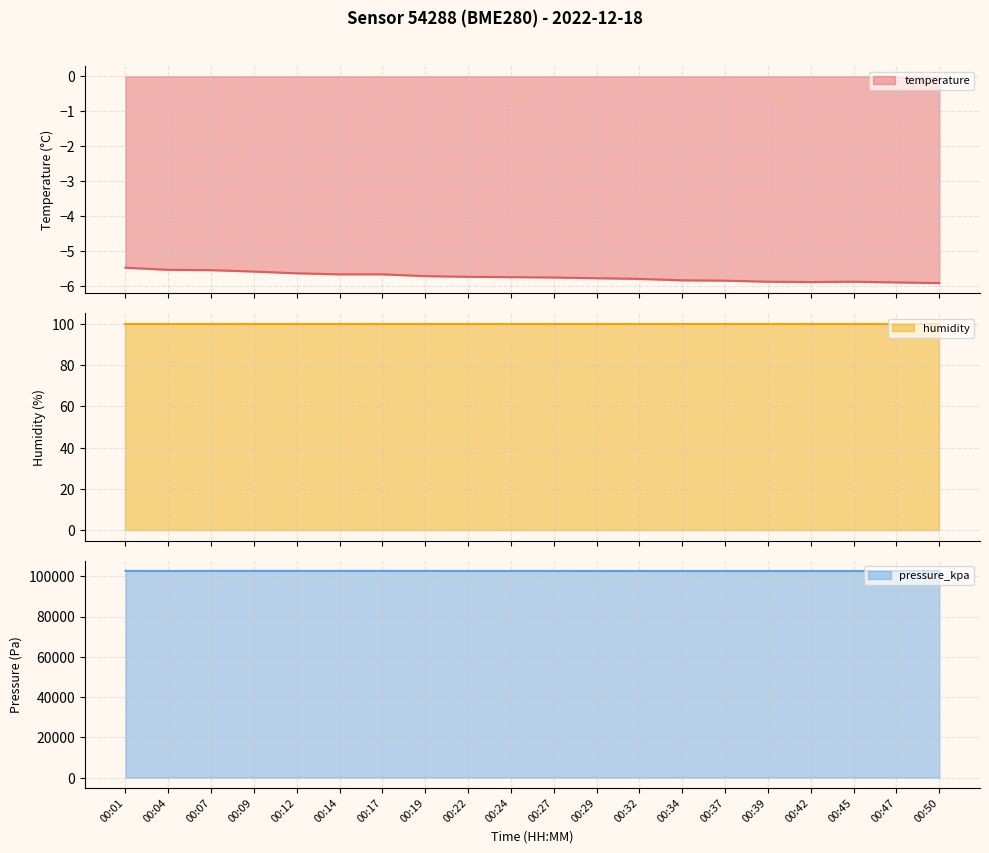

What is the value of the temperature point at the 17th from the left?

-5.9